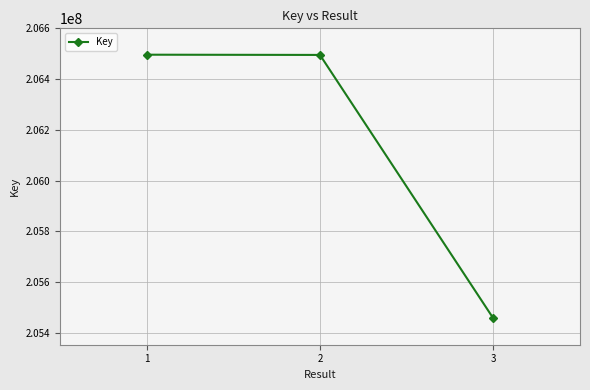

What is the value of the 3rd point from the left?

205456148